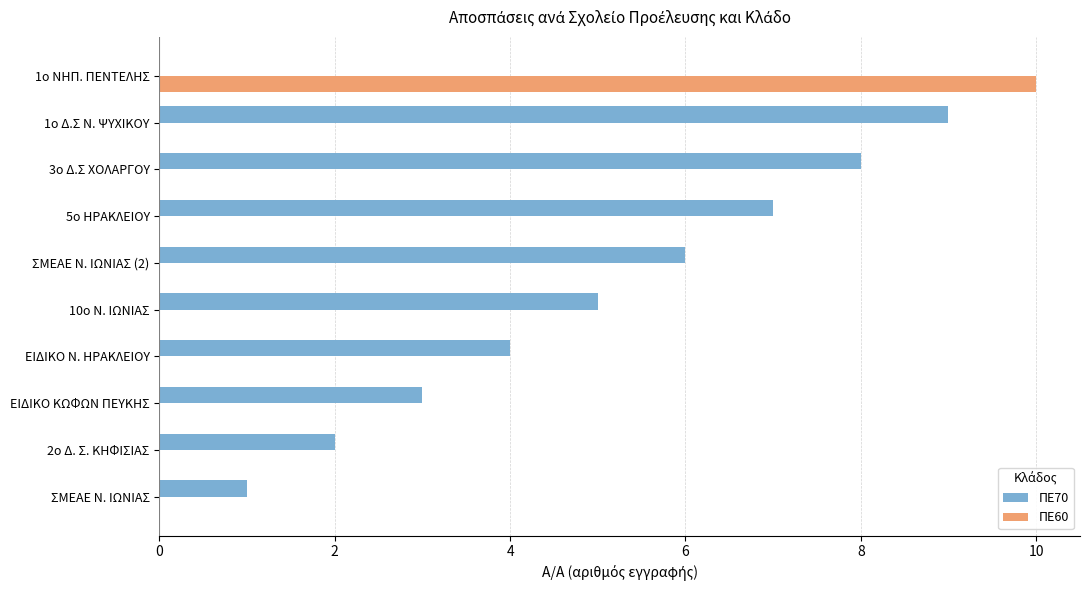

What is the highest value of the ΠΕ60 series?

10